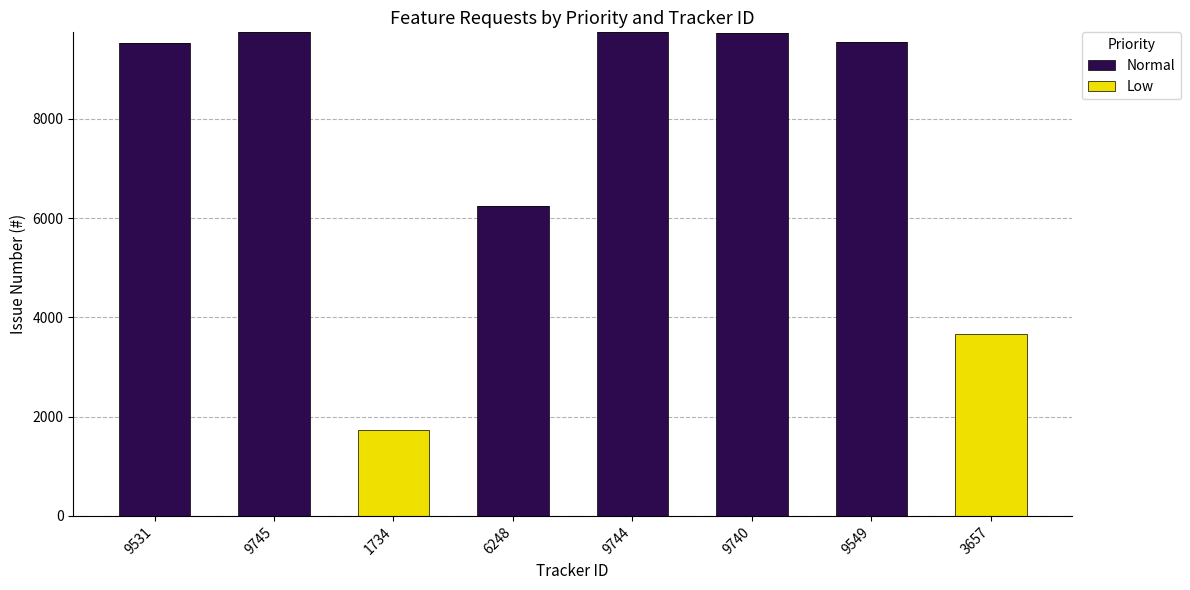

How many data points does each series have?

8